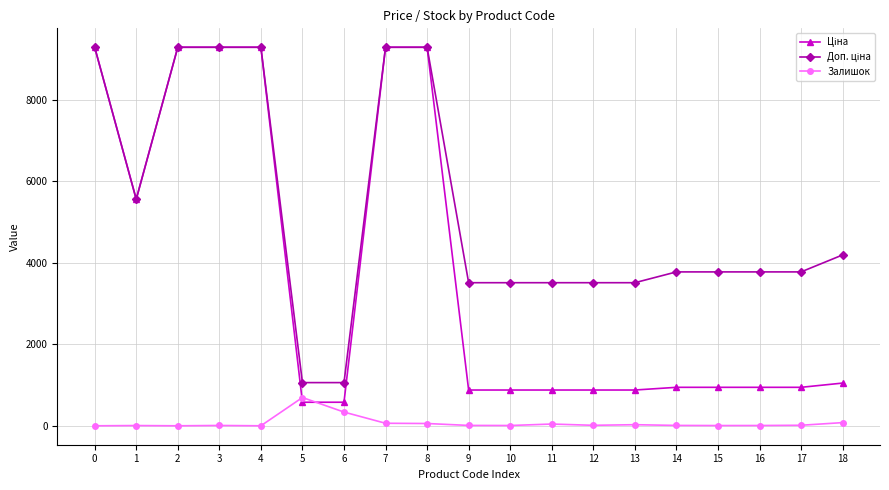

What is the maximum value shown in the chart?

9290.5